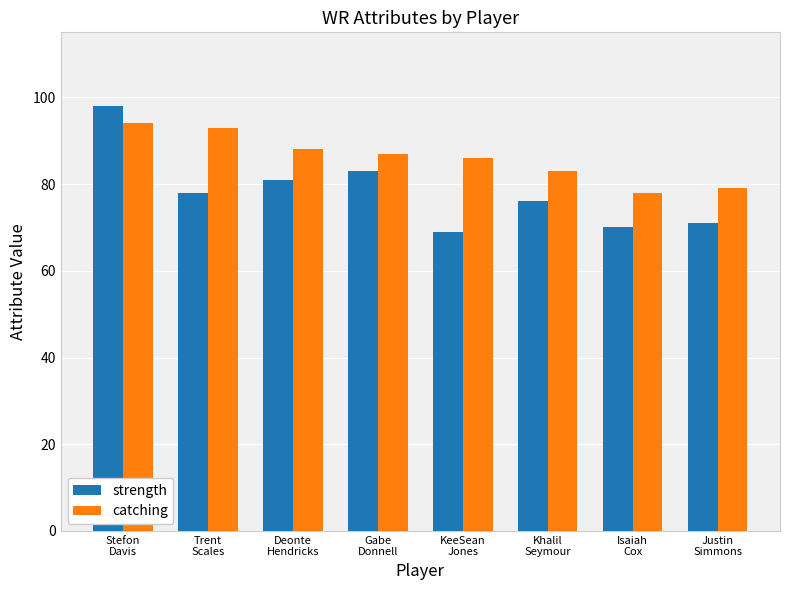

At which category is the sum across all series the highest?

Stefon
Davis